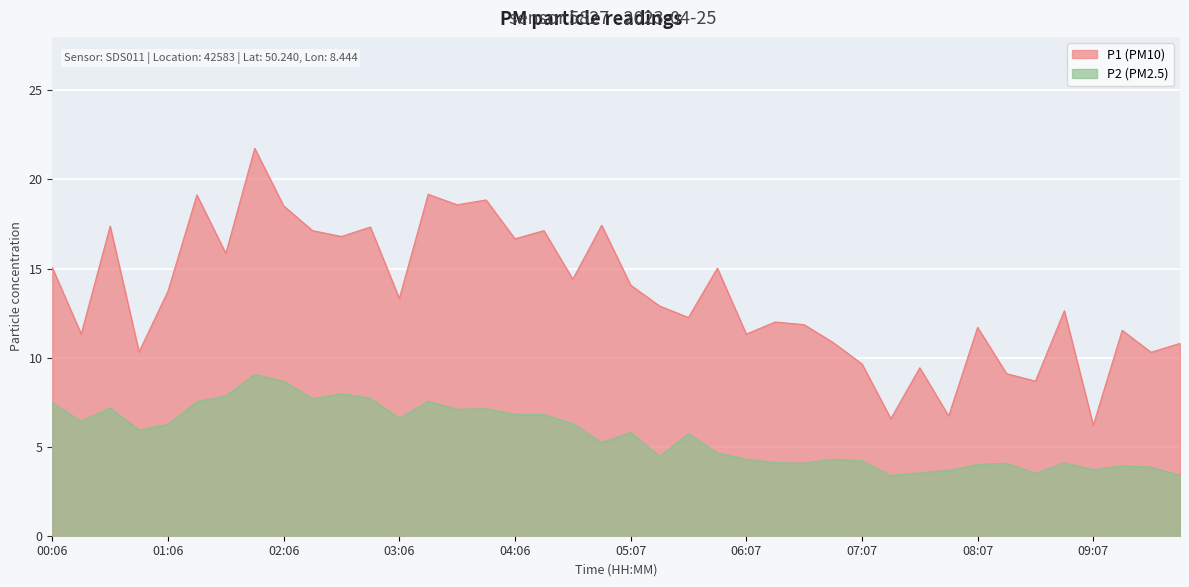

Which label corresponds to the smallest value in the chart?

07:22